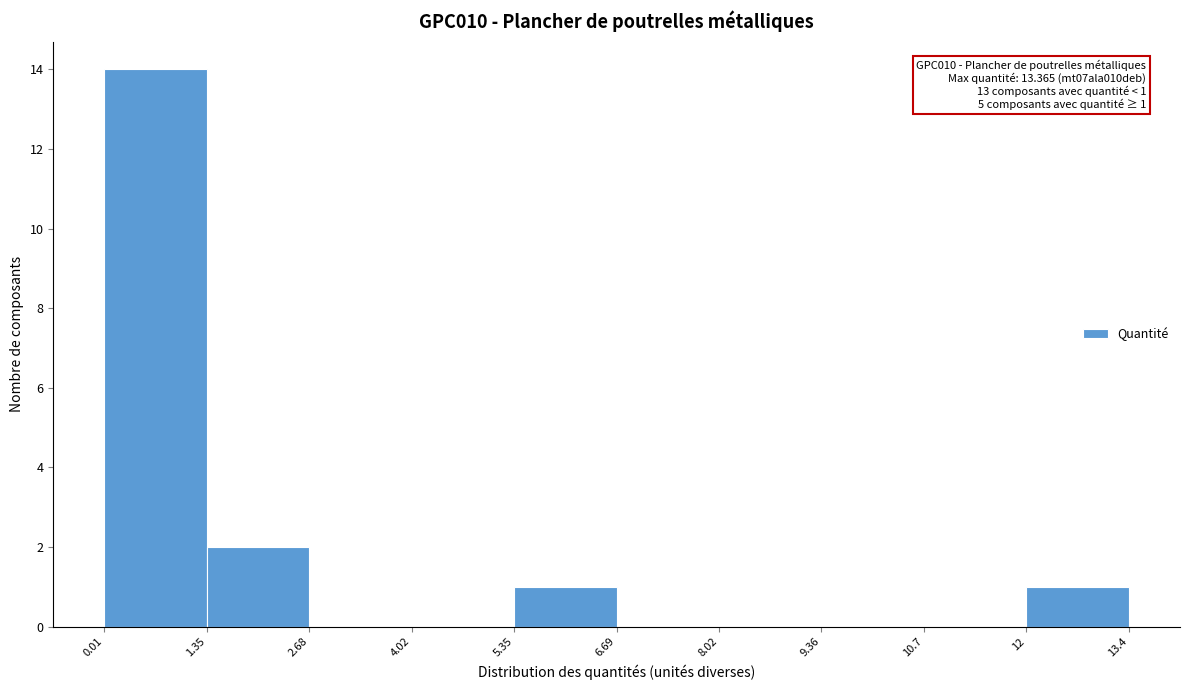

Which range on the x-axis has the tallest bar?

0.01 to 1.35